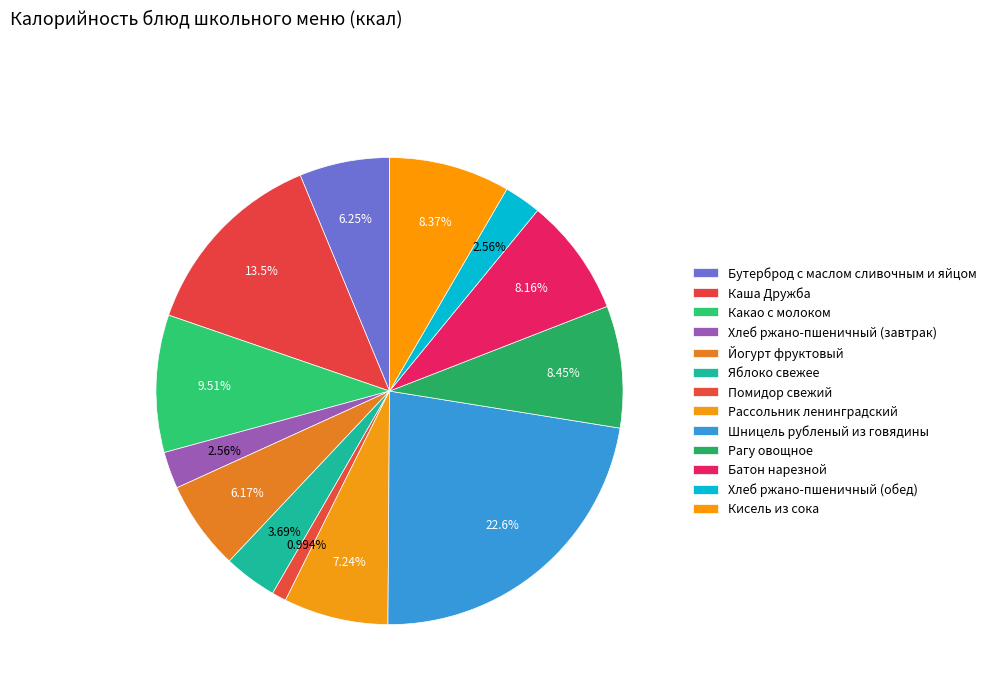

What percentage is the Бутерброд с маслом сливочным и яйцом slice, to the nearest percent?

6%